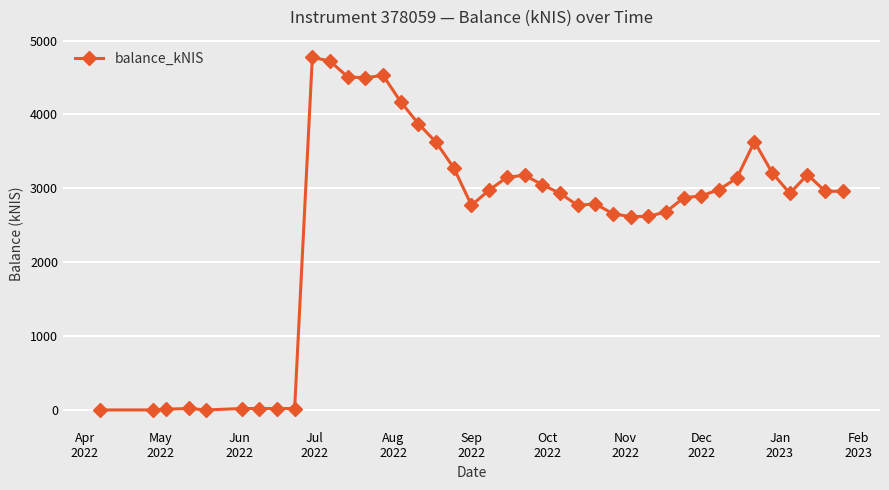

What is the value of the 35th point from the left?

3632.1